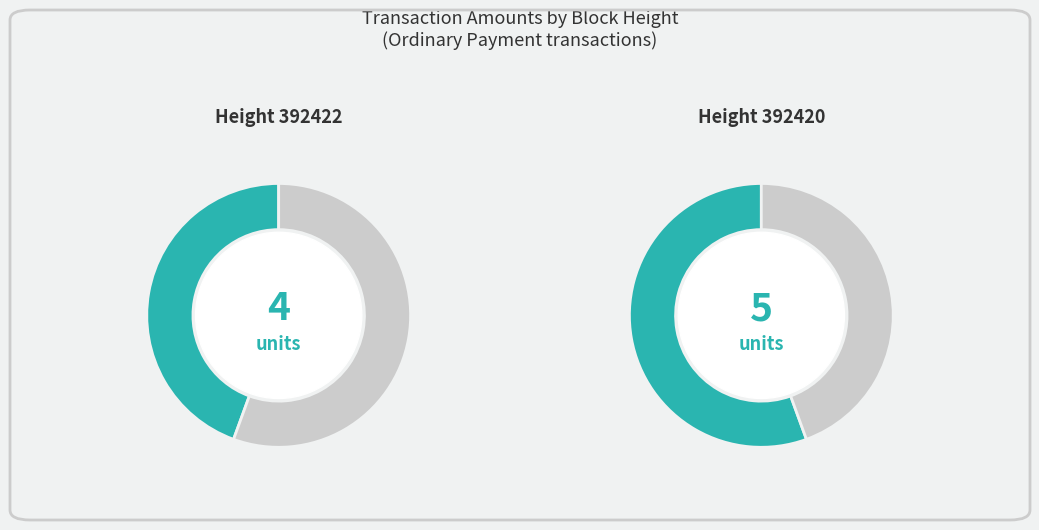

Rank the categories by value from highest to lowest.

392420, 392422